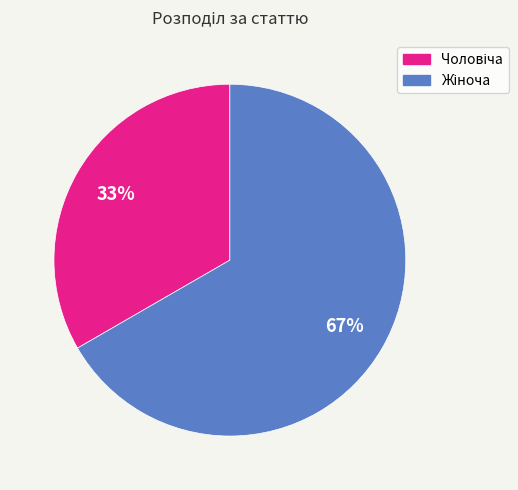

Is there any slice that represents more than half of the pie?

Yes